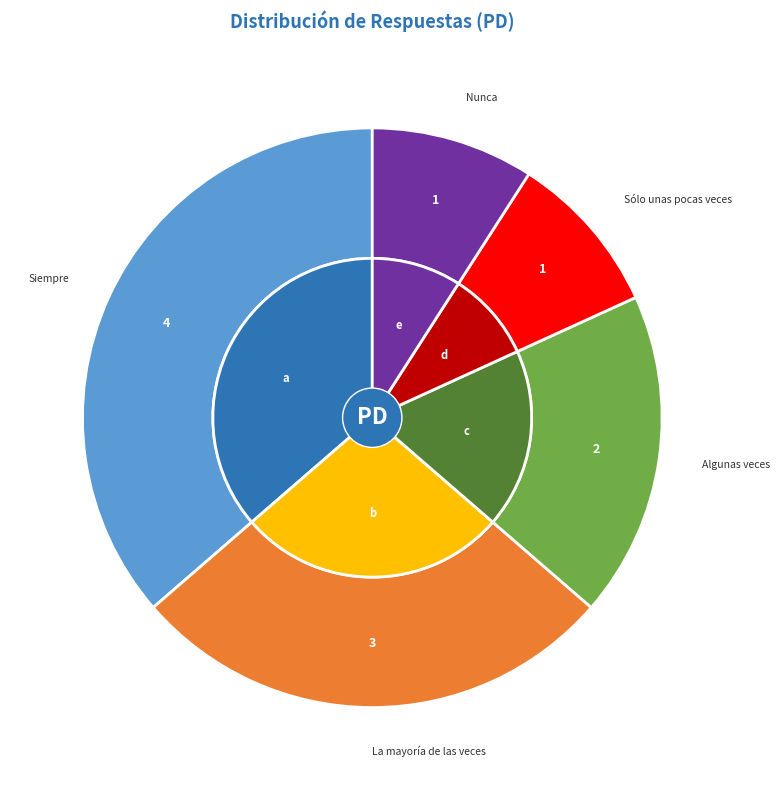

Do Algunas veces and Nunca together represent more than half of the pie?

No